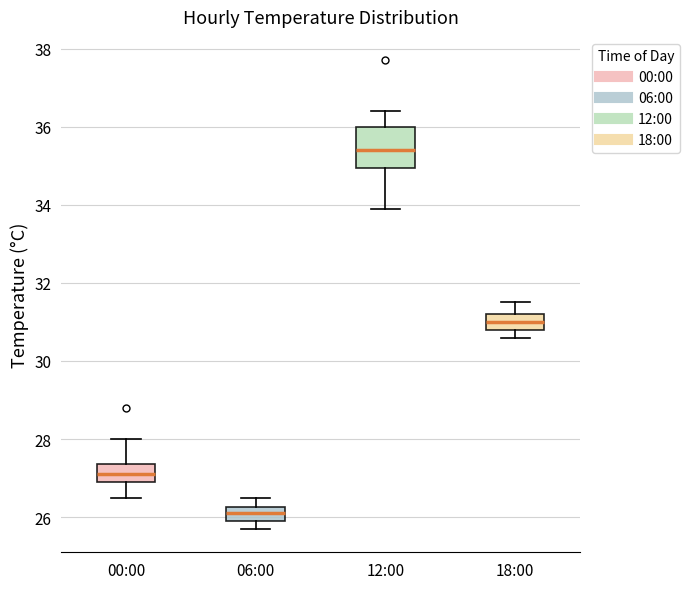

Which box's median line is the lowest?

06:00